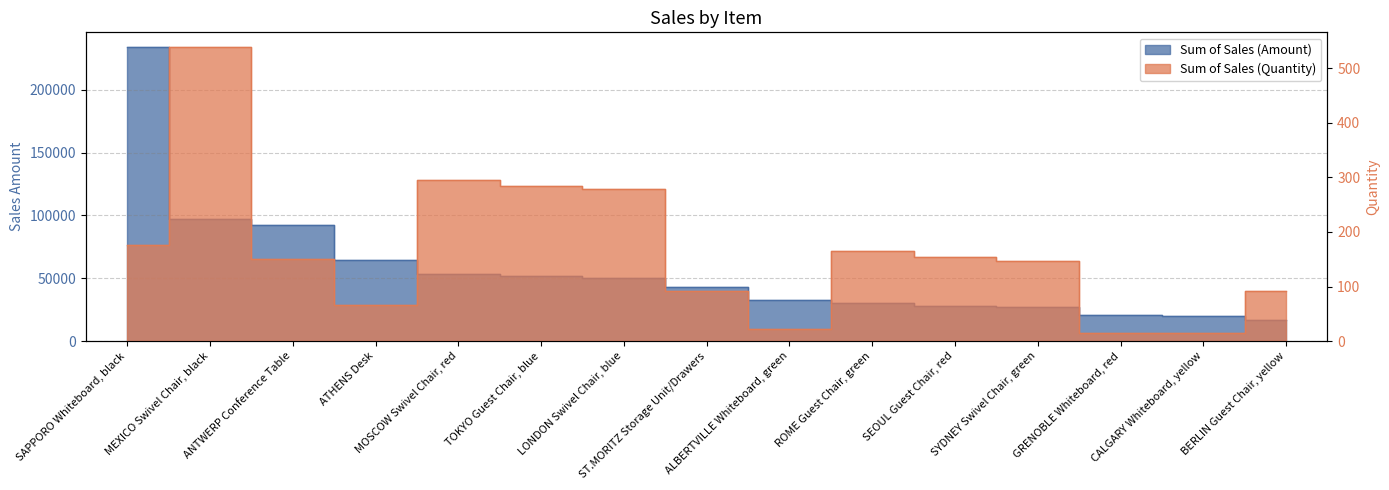

What is the value of the Sum of Sales (Amount) point at the 4th from the left?

64203.8